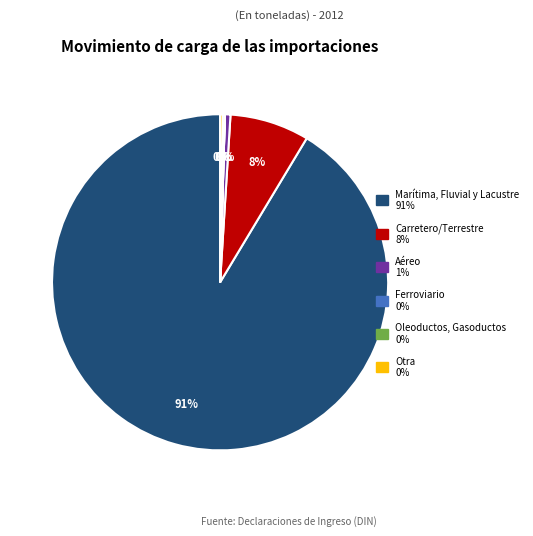

Between Marítima, Fluvial y Lacustre and Aéreo, which is larger?

Marítima, Fluvial y Lacustre